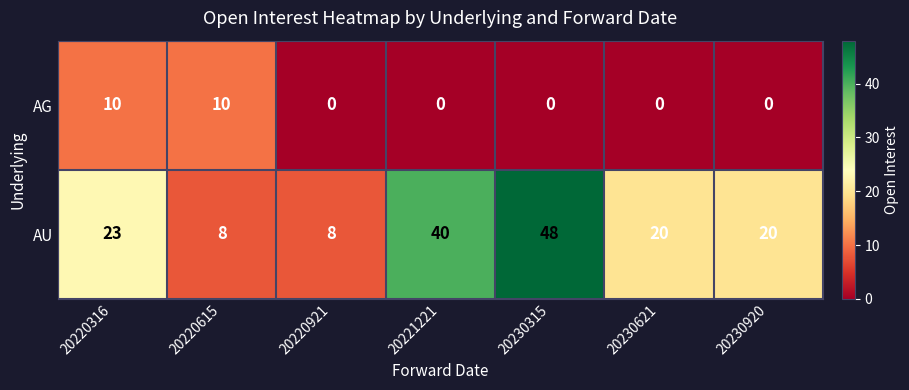

At how many categories does at least one series exceed 1?

7